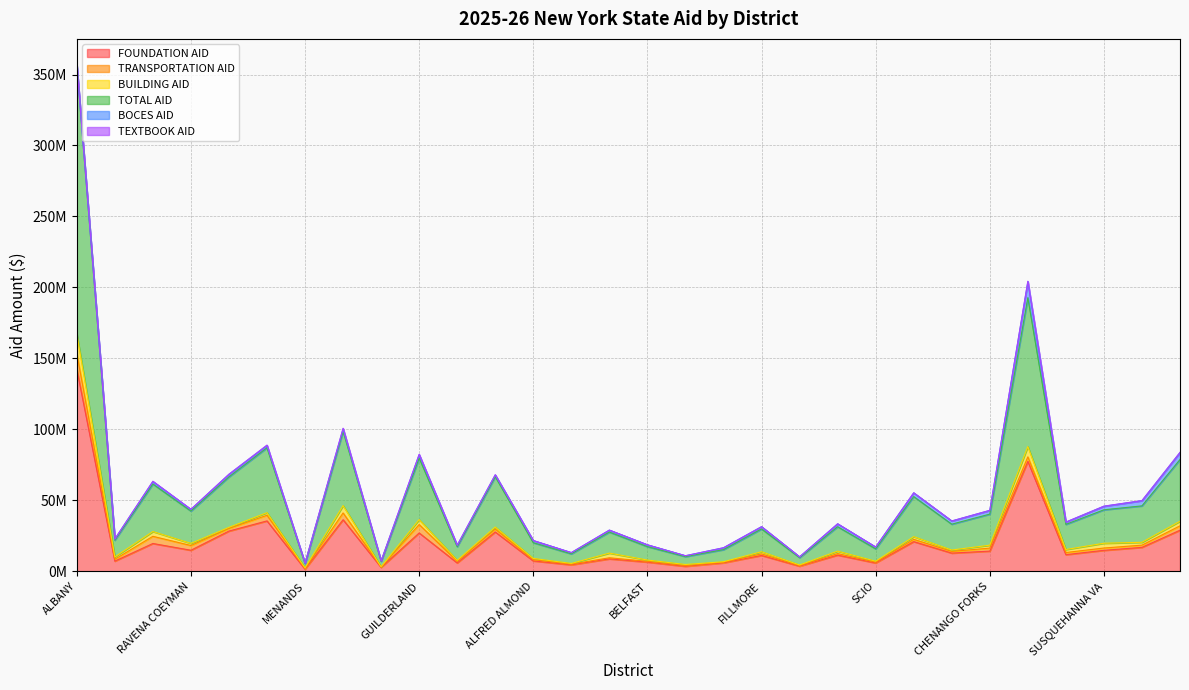

How many values in BOCES AID are above zero?

29